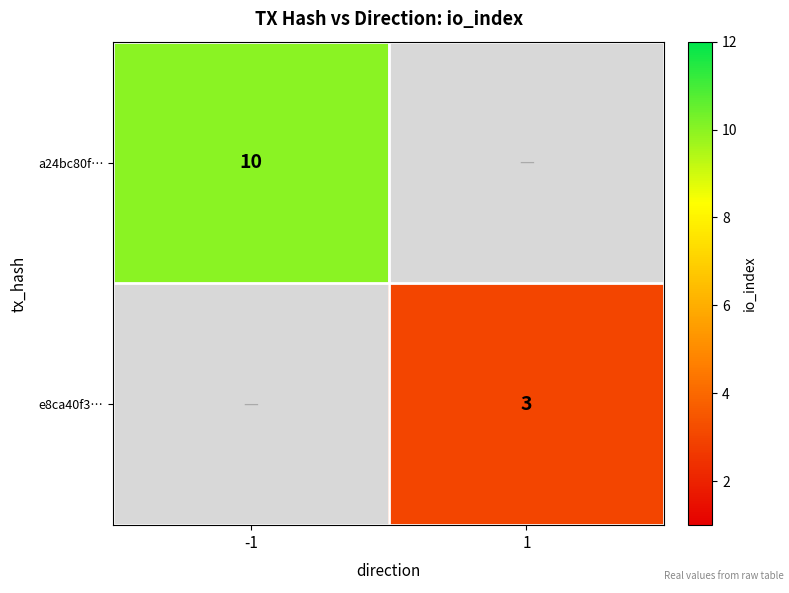

The e8ca40f3… series shows 5.0 at 1. True or false?

False